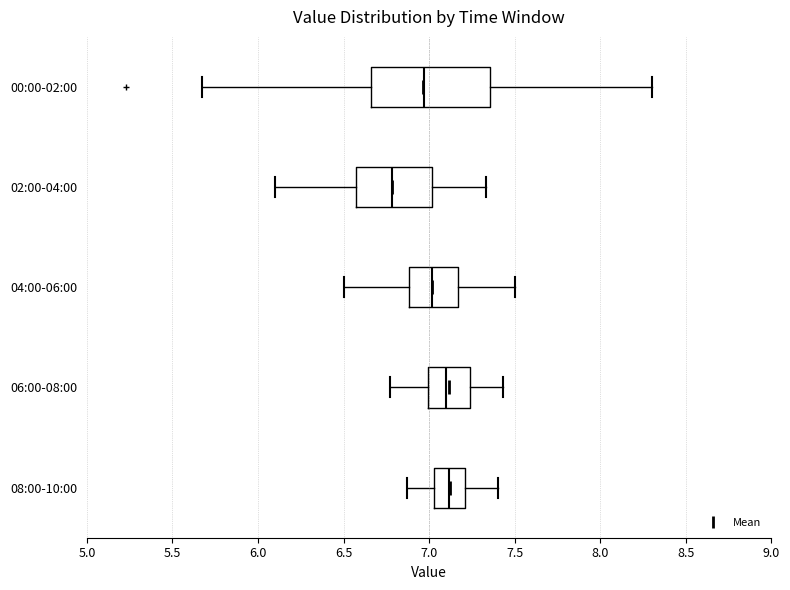

Which box is the widest, from its left edge to its right edge?

00:00-02:00